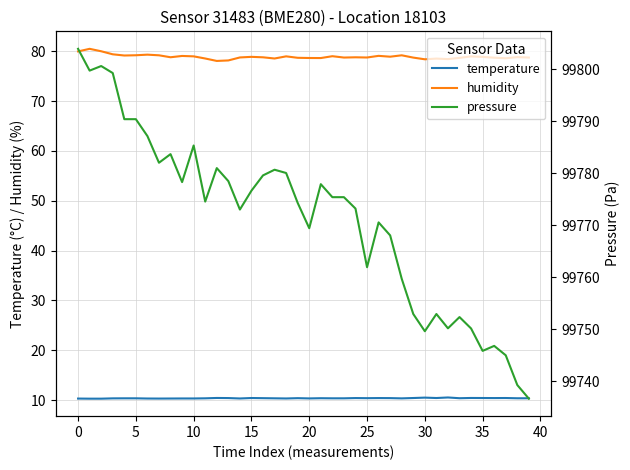

What are all the series names shown in the legend?

temperature, humidity, pressure